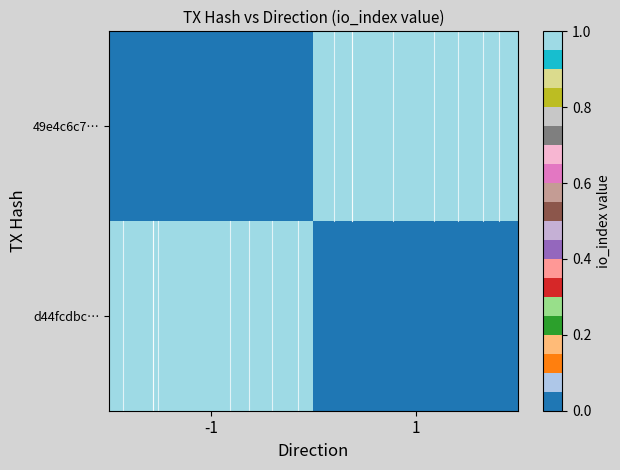

Reading right to left, transcribe all the data shown in this chart.

49e4c6c7…: 1=1	-1=0
d44fcdbc…: 1=0	-1=1